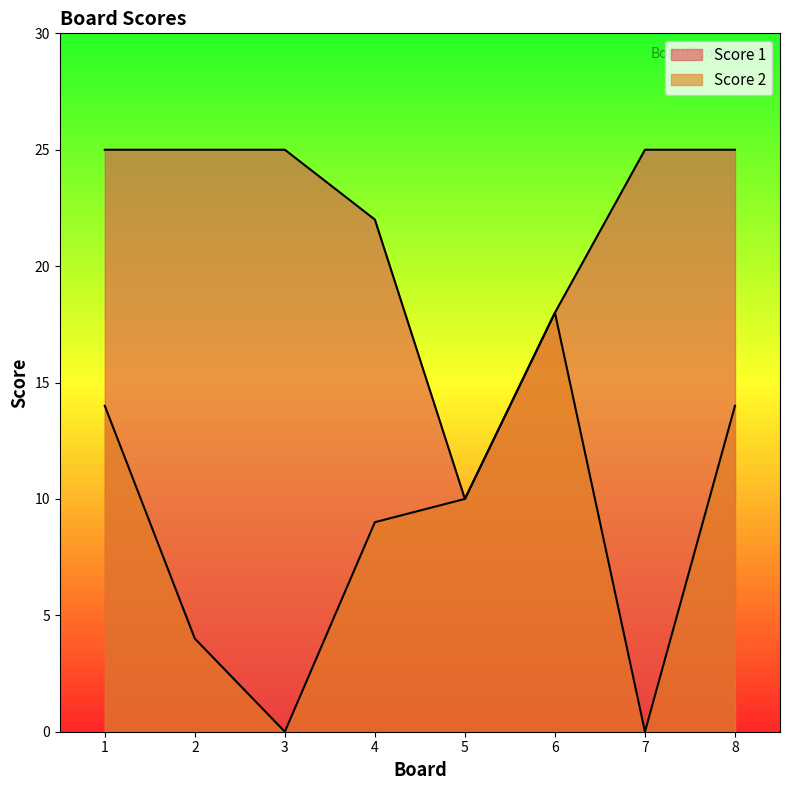

Reading left to right, extract all data points from this chart.

Score 2: 1=14	2=4	3=0	4=9	5=10	6=18	7=0	8=14
Score 1: 1=25	2=25	3=25	4=22	5=10	6=18	7=25	8=25